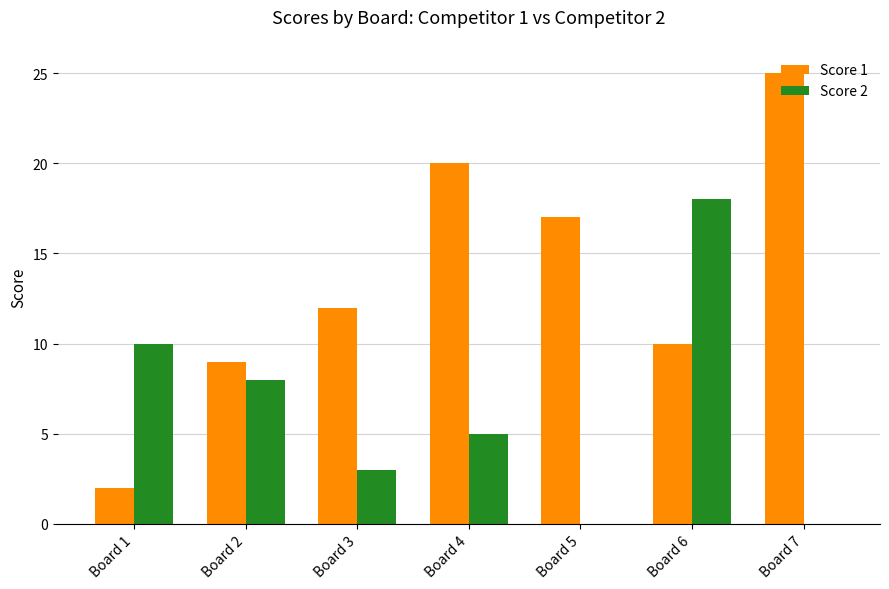

The value of Score 2 at Board 4 is 3. True or false?

False